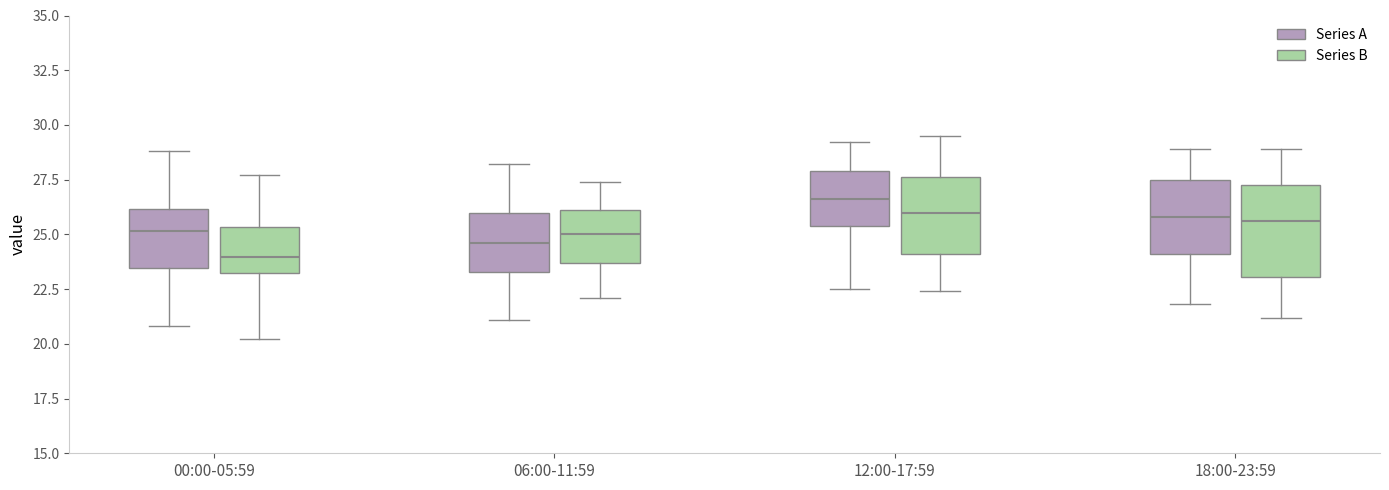

Comparing the boxes themselves (not the whiskers), which one is the tallest?

18:00-23:59 (Series B)